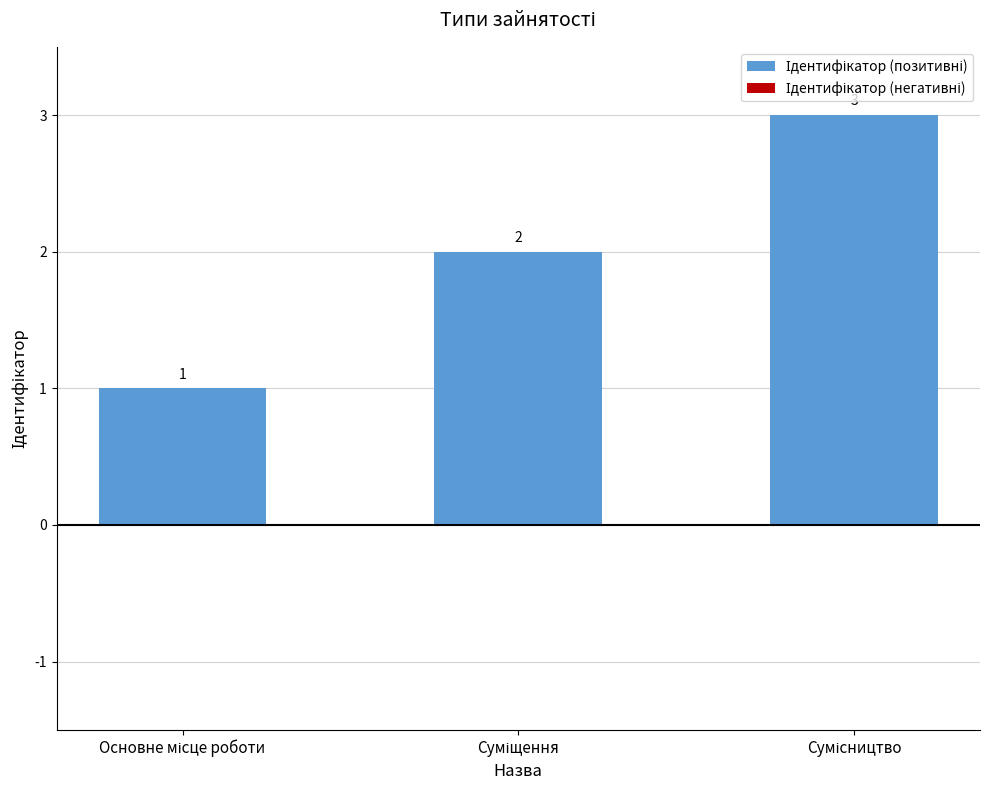

How many values are between 1 and 3?

3